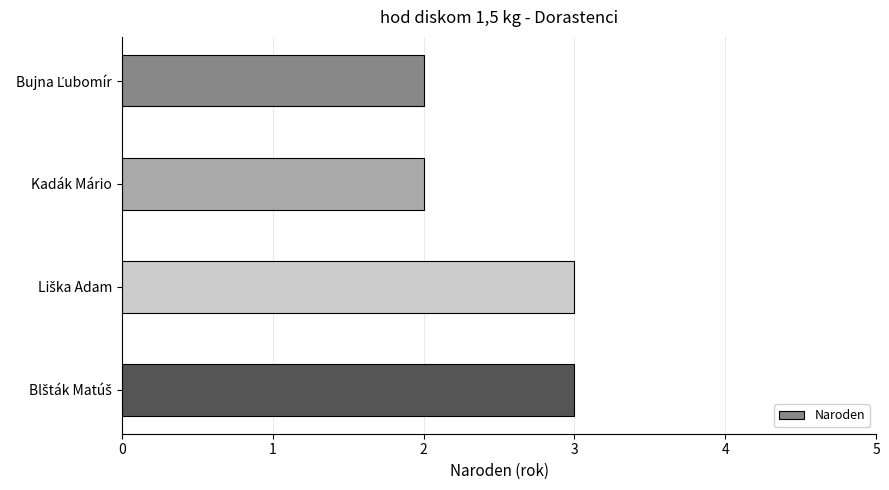

What is the greatest value displayed?

3